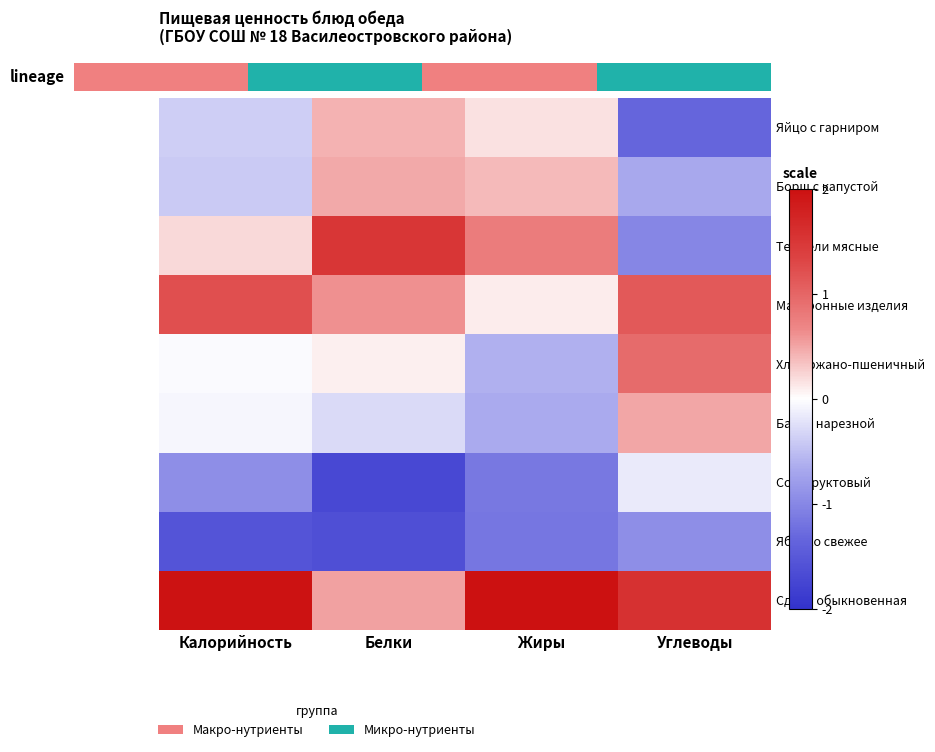

What is the difference between the Борщ с капустой values at Белки and Жиры?

0.1